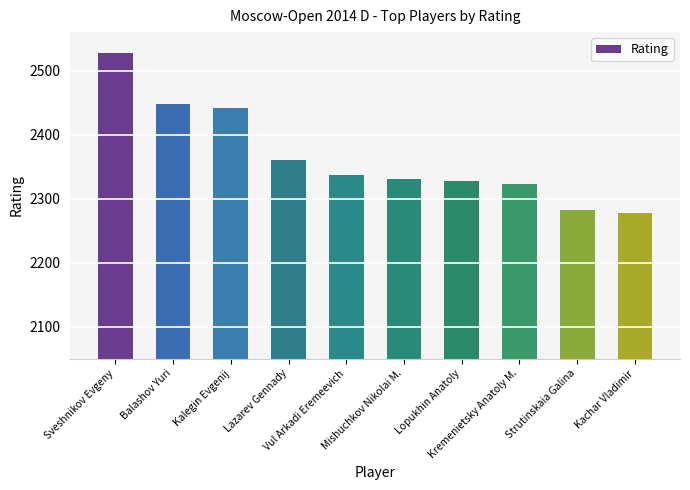

Does the chart contain stacked bars?

No